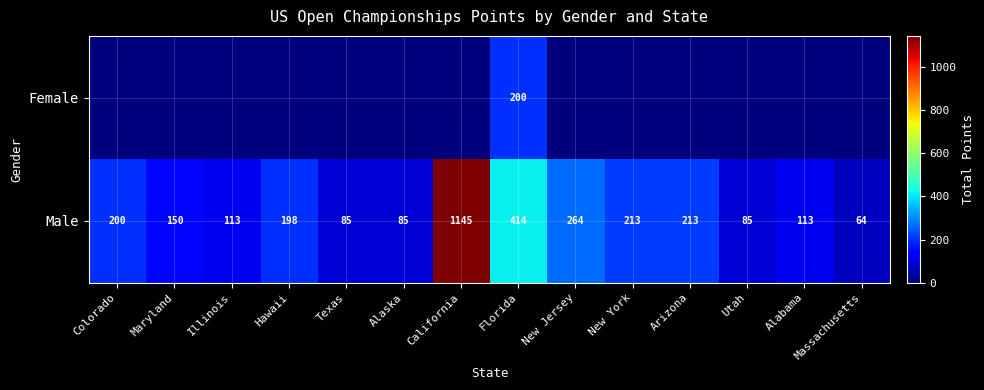

Which category has the highest value in the Male series?

California